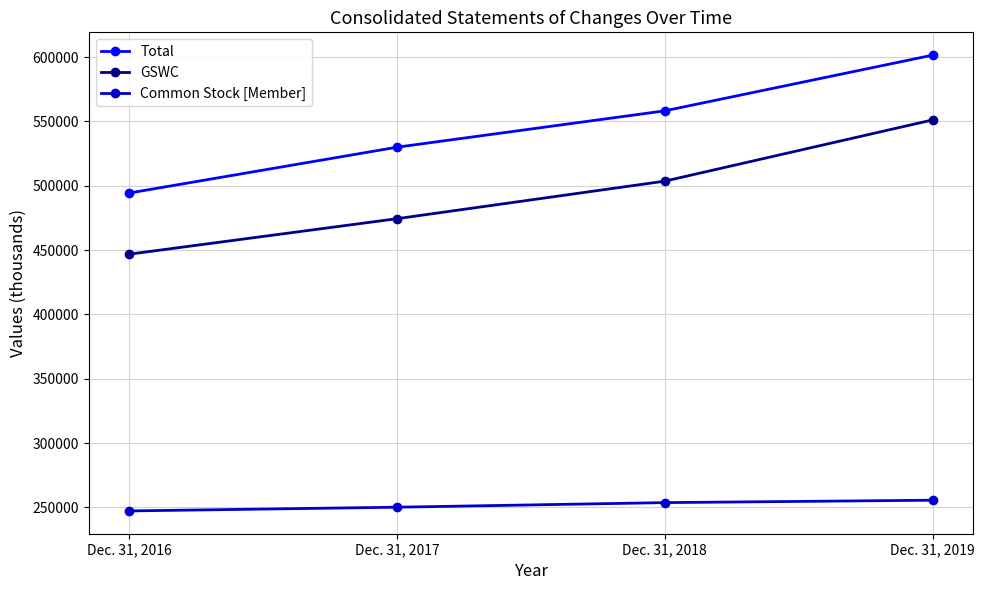

What is the value of the GSWC point at the 3rd from the left?

503575